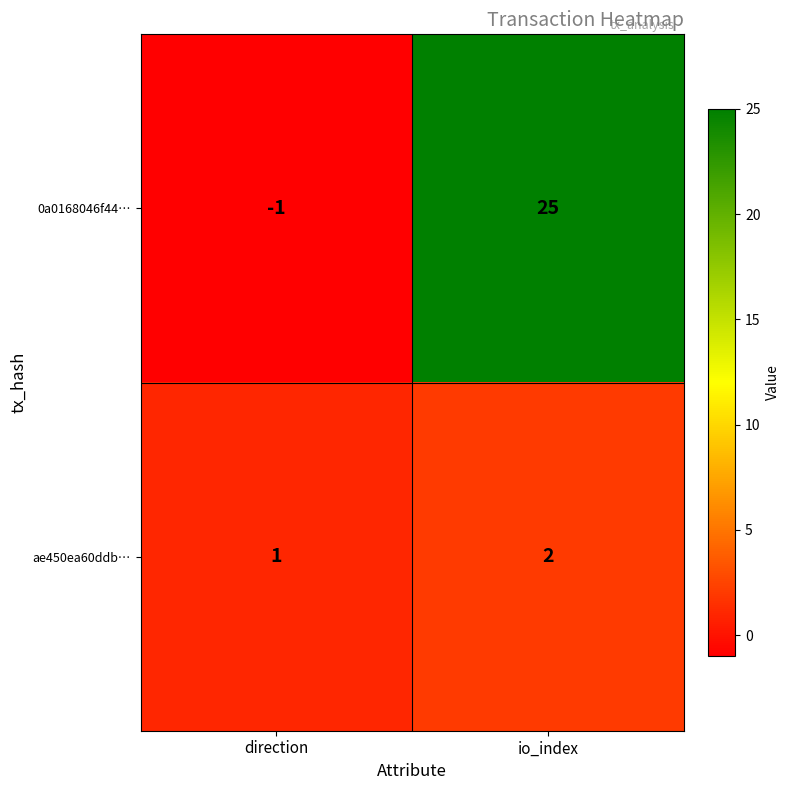

At which label does 0a0168046f44… reach its minimum?

direction